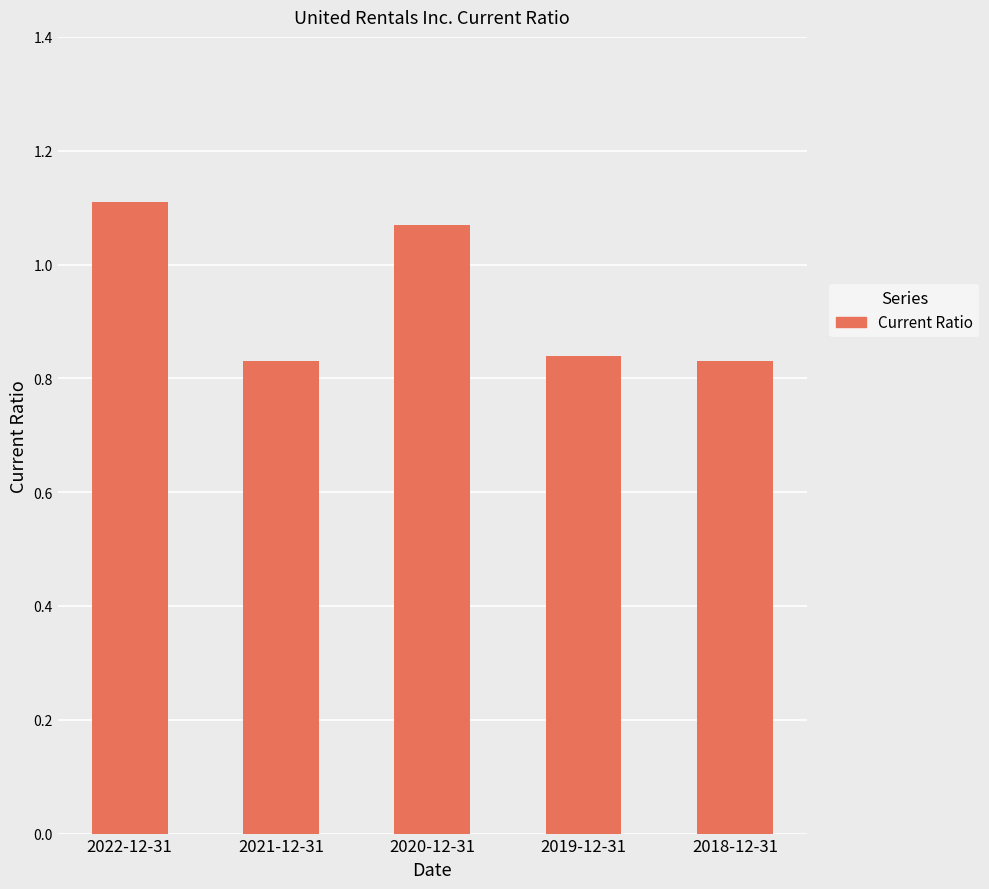

Count the number of data series in this chart.

1